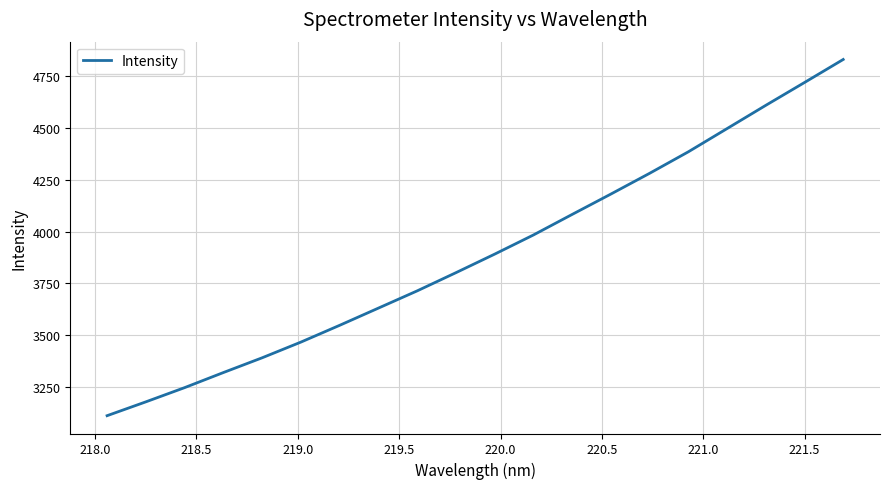

What is the difference between the maximum and minimum values?

1714.1